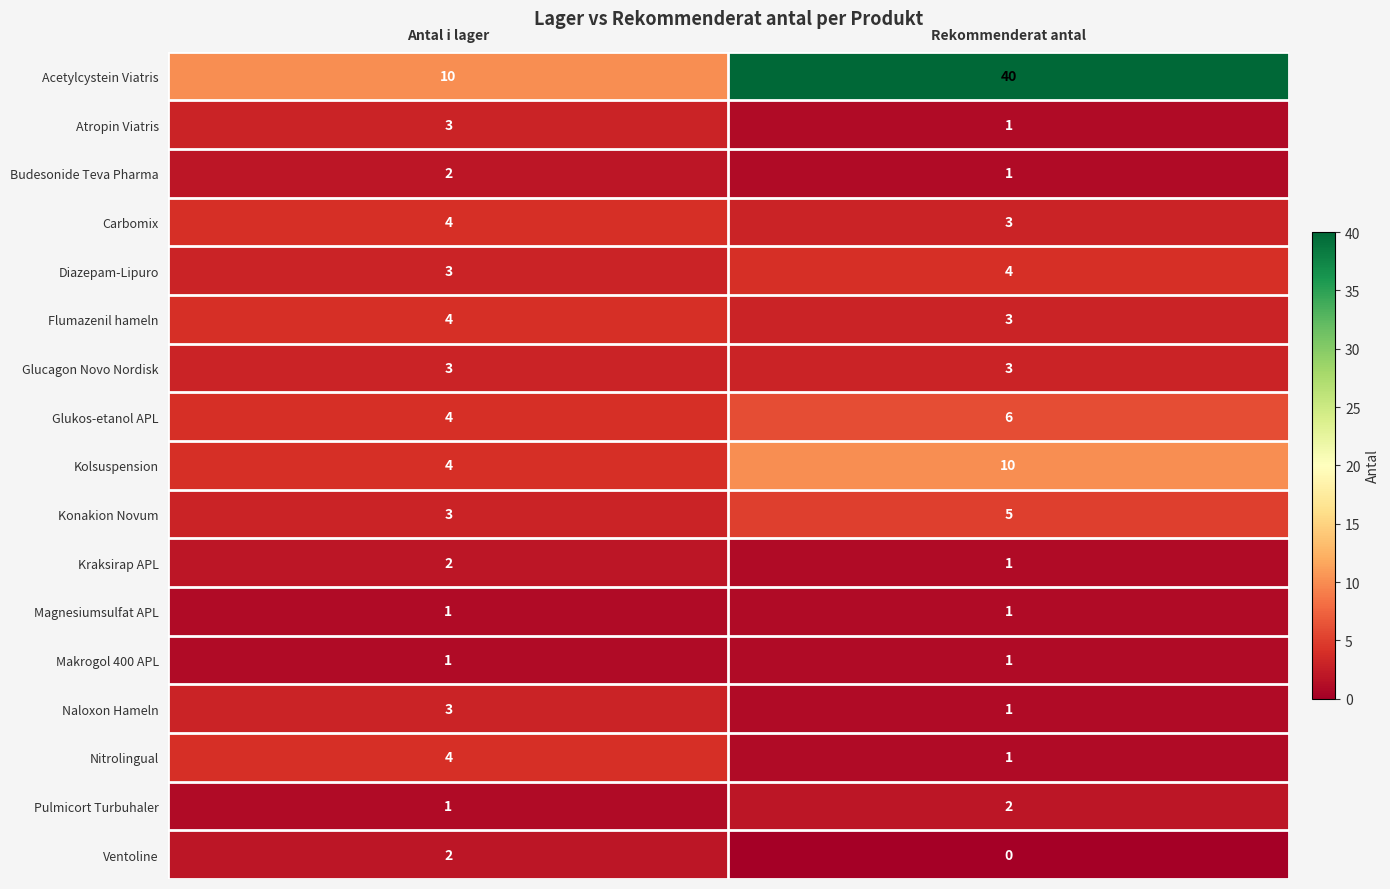

At which category is the sum across all series the highest?

Rekommenderat antal